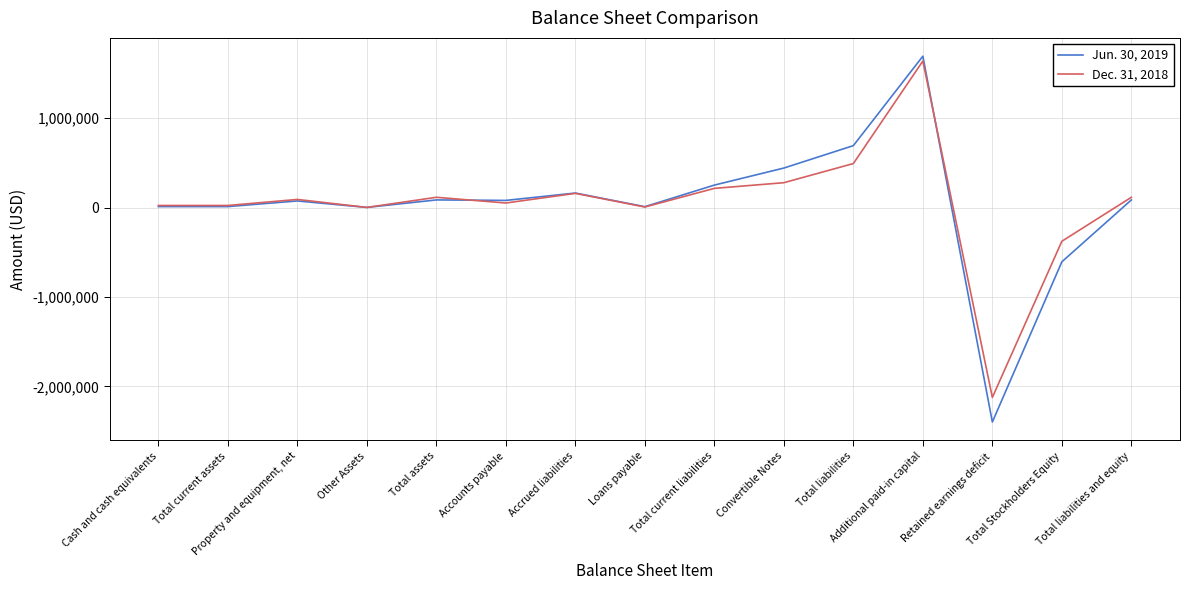

At which category is the sum across all series the highest?

Additional paid-in capital